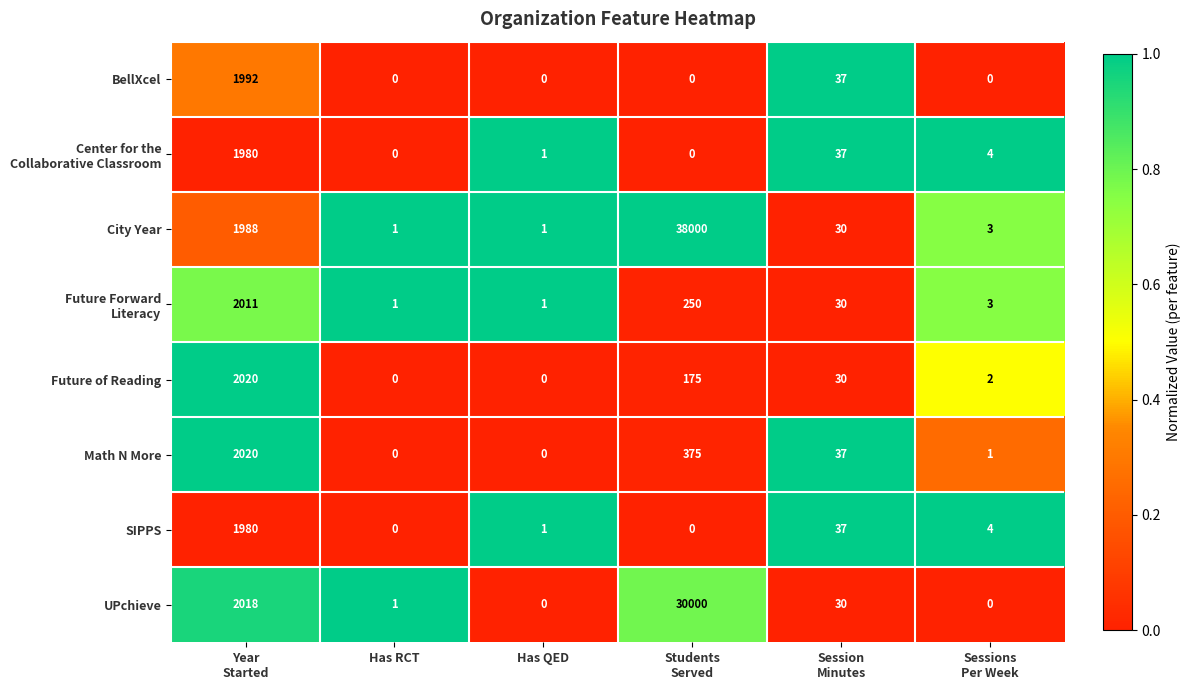

True or false: UPchieve has a value of 14684 at Has QED.

False